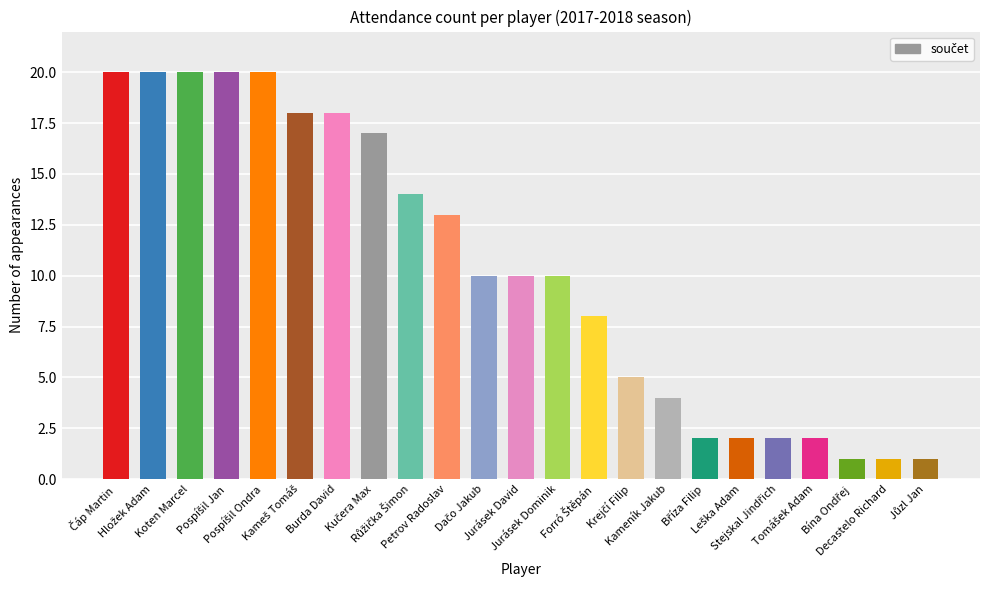

What is the sum of all values?

238